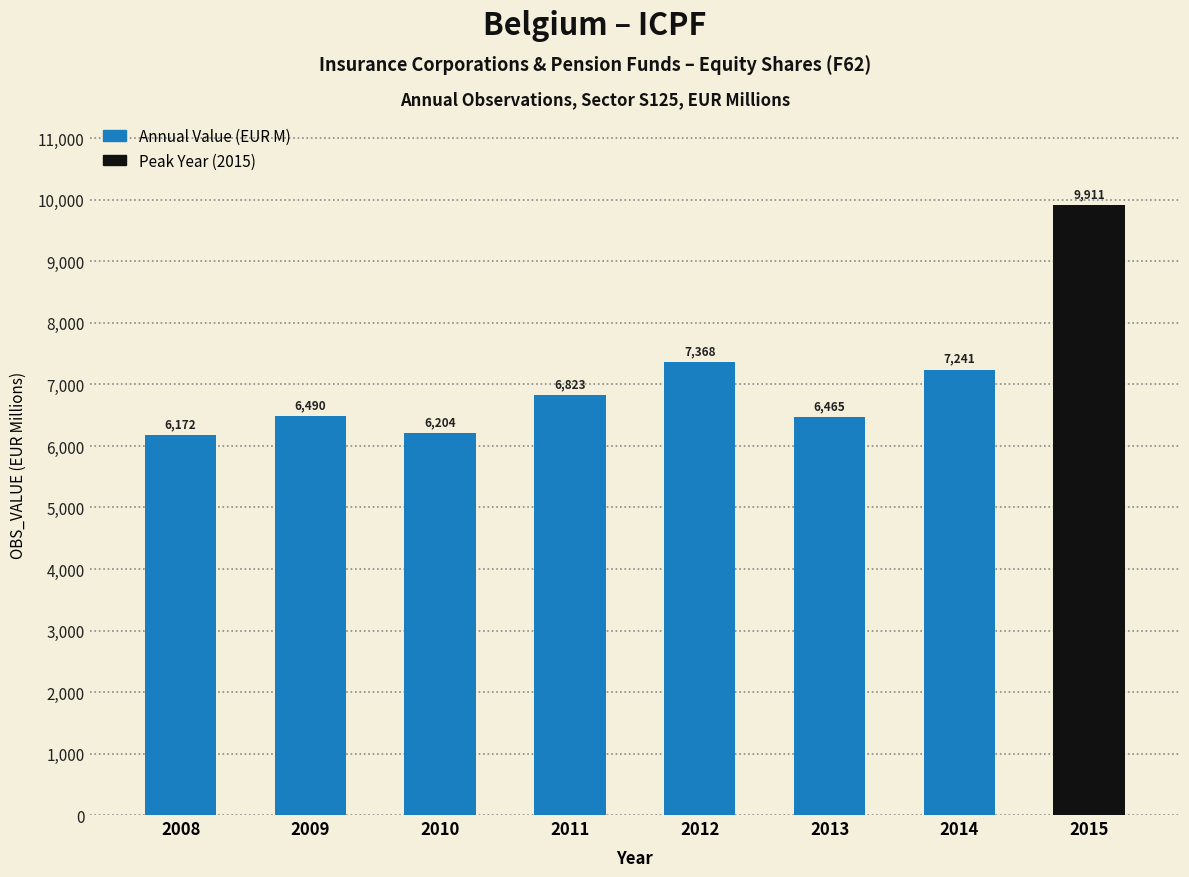

What is the average value?

7084.3